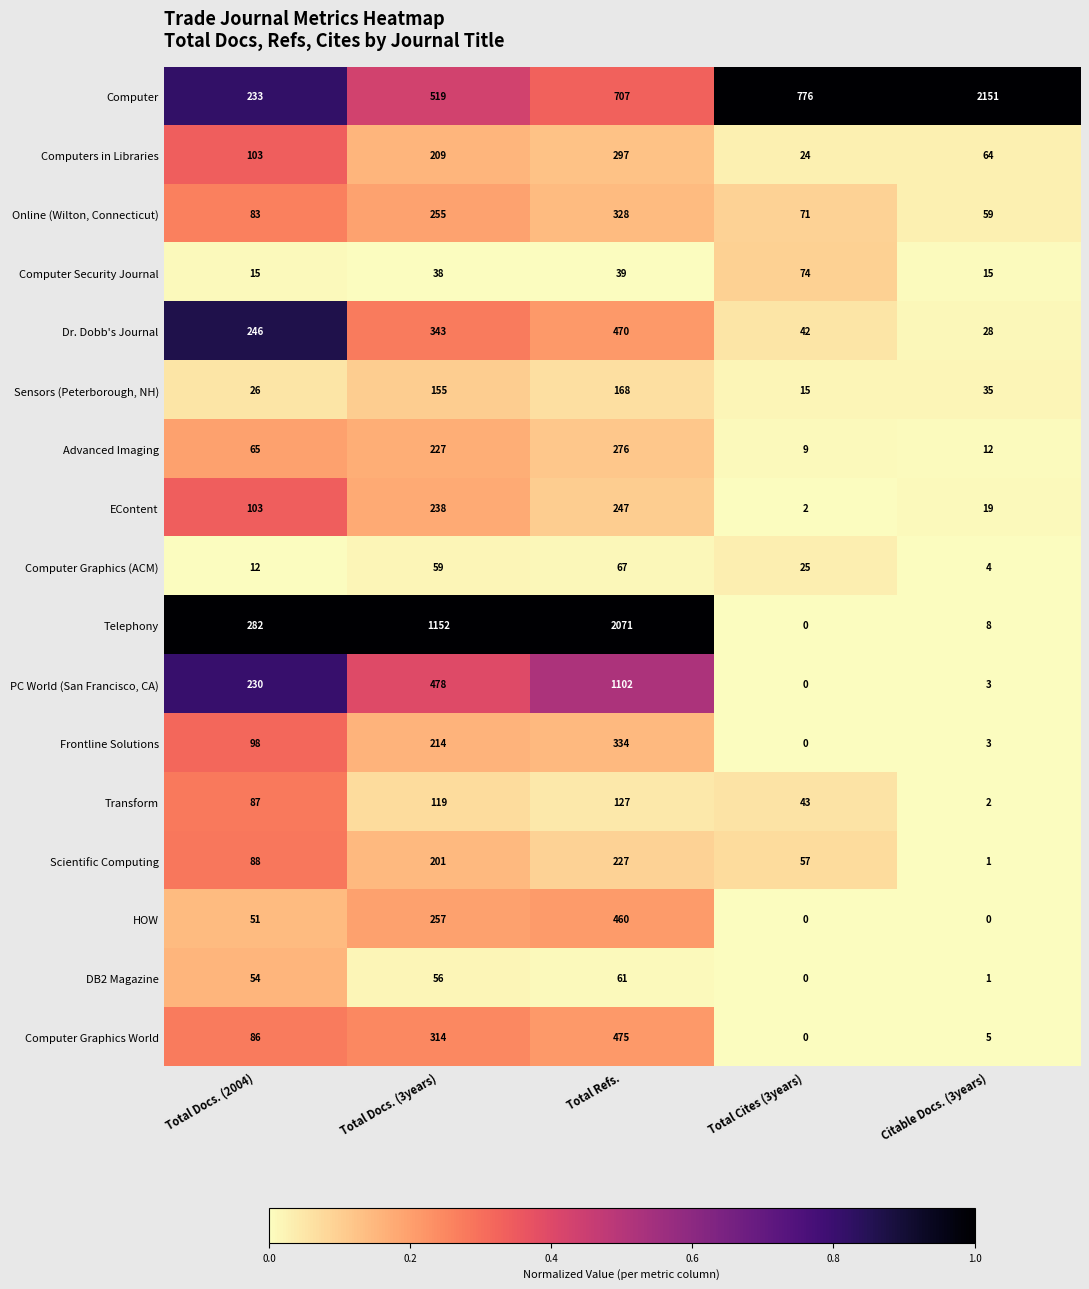

The Computer Graphics (ACM) series shows 25 at Total Cites (3years). True or false?

True